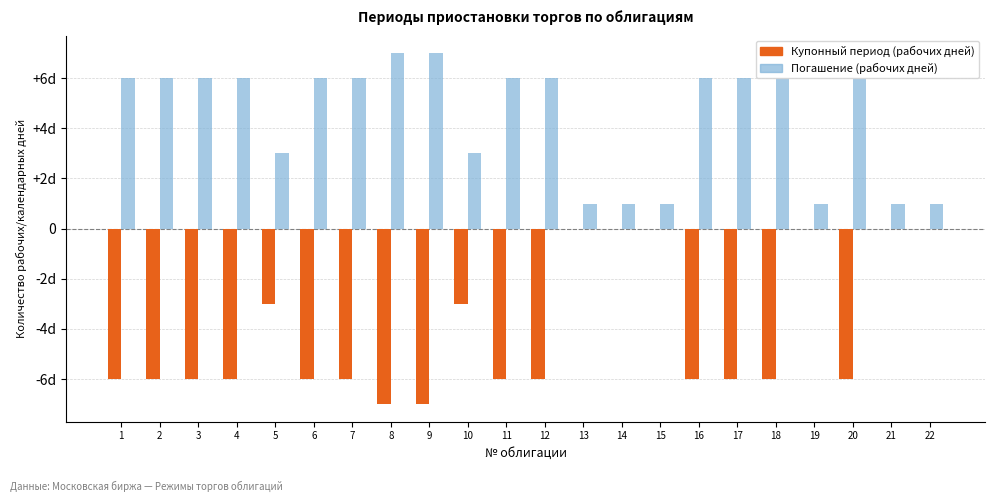

List the series in order of their peak value, lowest first.

Купонный период (рабочих дней), Погашение (рабочих дней)